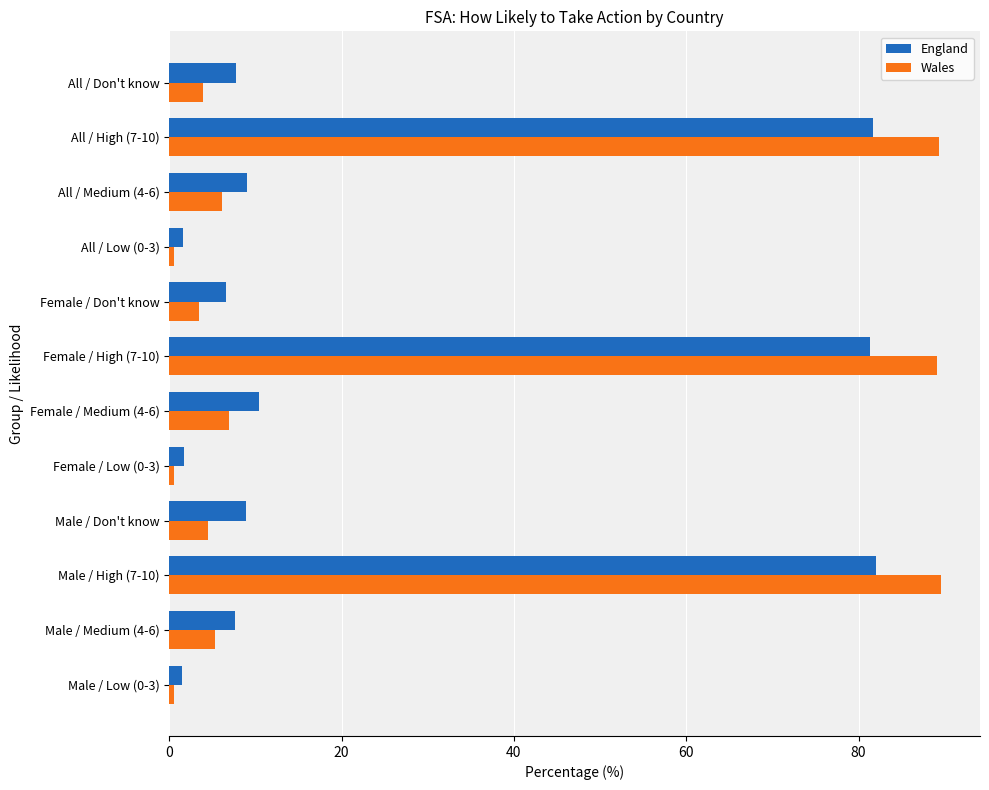

Is the value of Wales at Male / Medium (4-6) greater than the value of England at Female / Medium (4-6)?

No